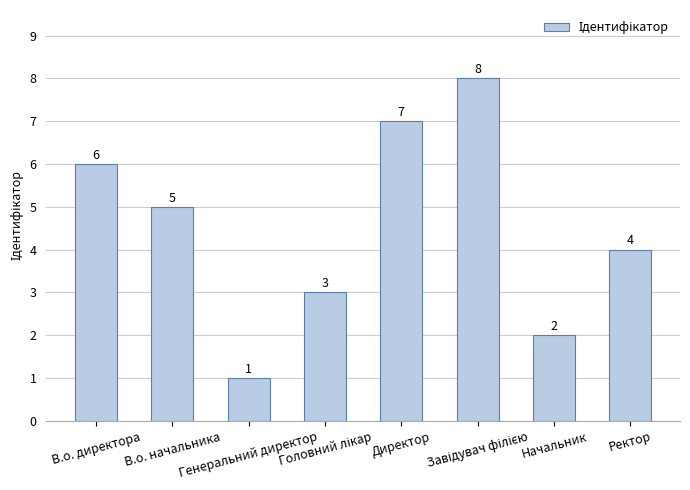

What is the minimum value shown in the chart?

1